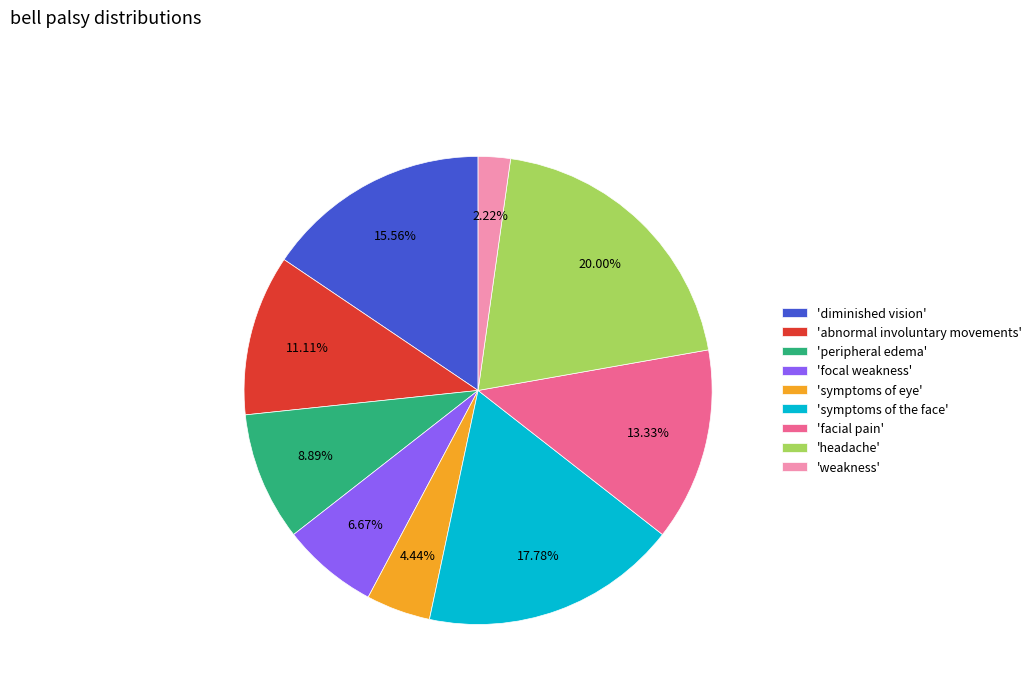

Count the number of slices in the pie.

9